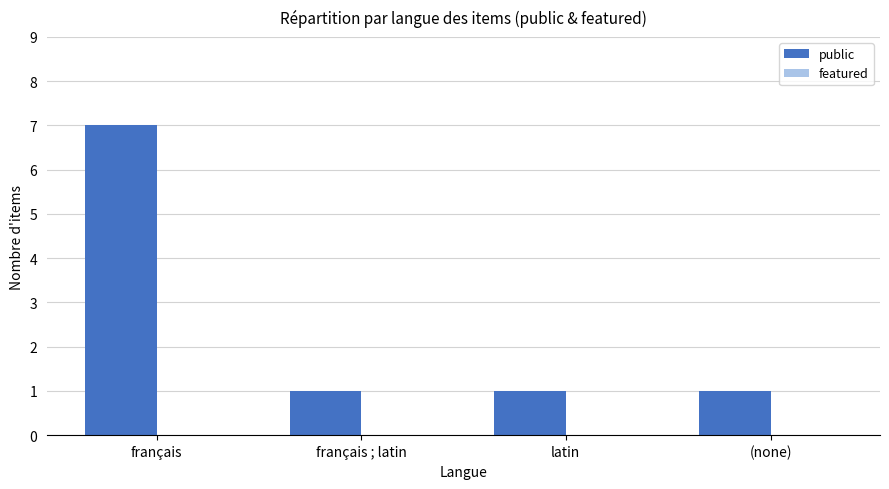

What is the difference between the maximum and second lowest values?

6